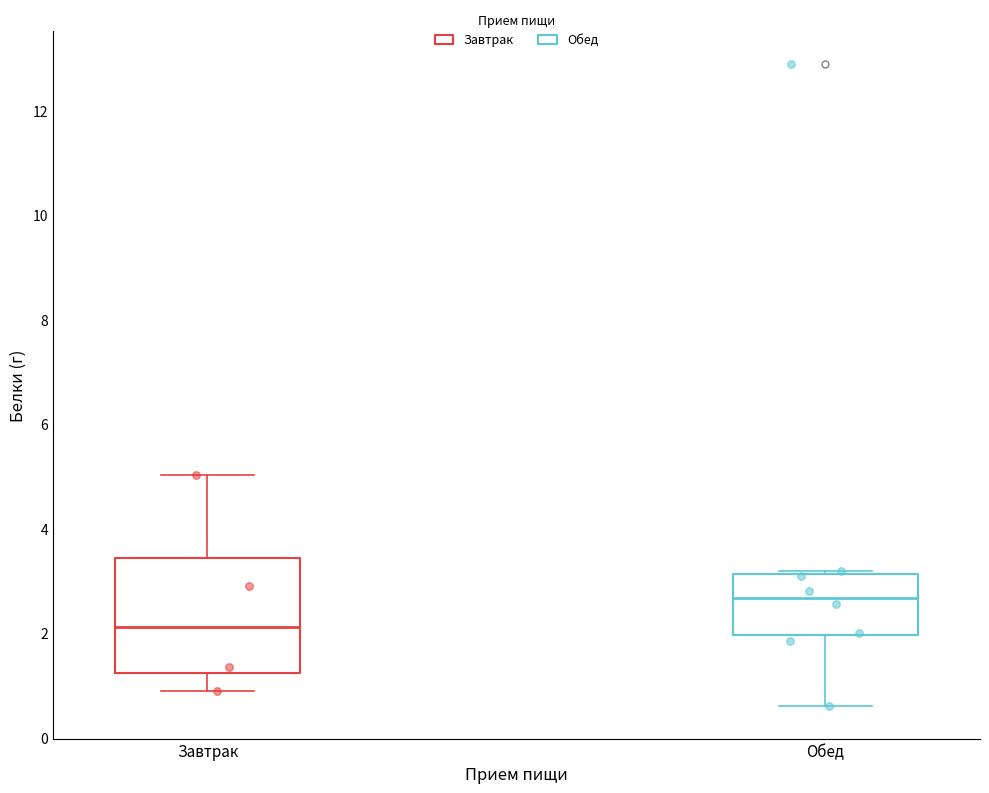

Where is the upper edge of the box for Обед on the y-axis? The values are not printed on the chart, so give them approximately, as read against the axis.

3.2